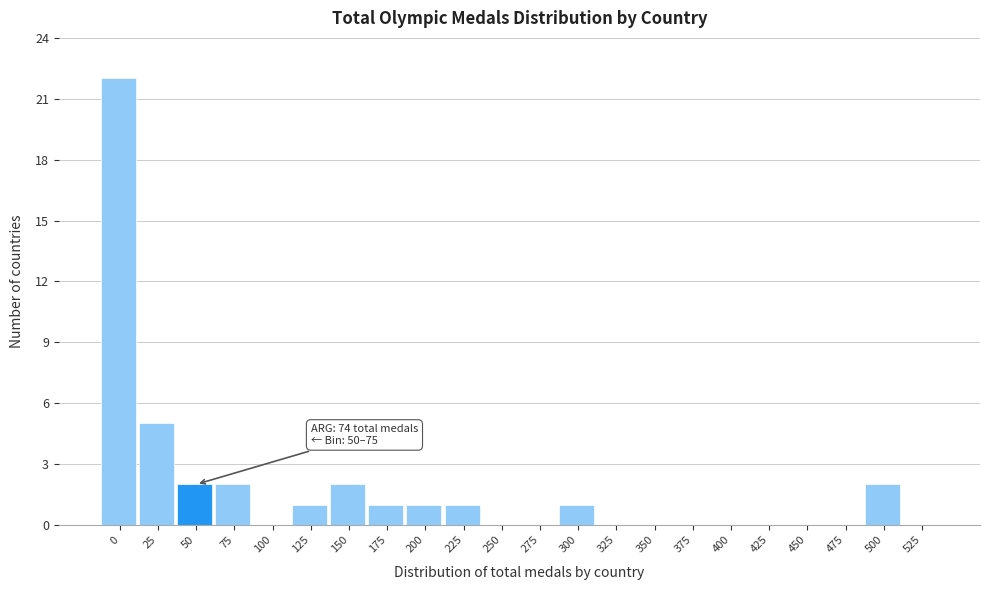

Reading left to right, list all the values displayed in this chart.

0=22	25=5	50=2	75=2	100=0	125=1	150=2	175=1	200=1	225=1	250=0	275=0	300=1	325=0	350=0	375=0	400=0	425=0	450=0	475=0	500=2	525=0